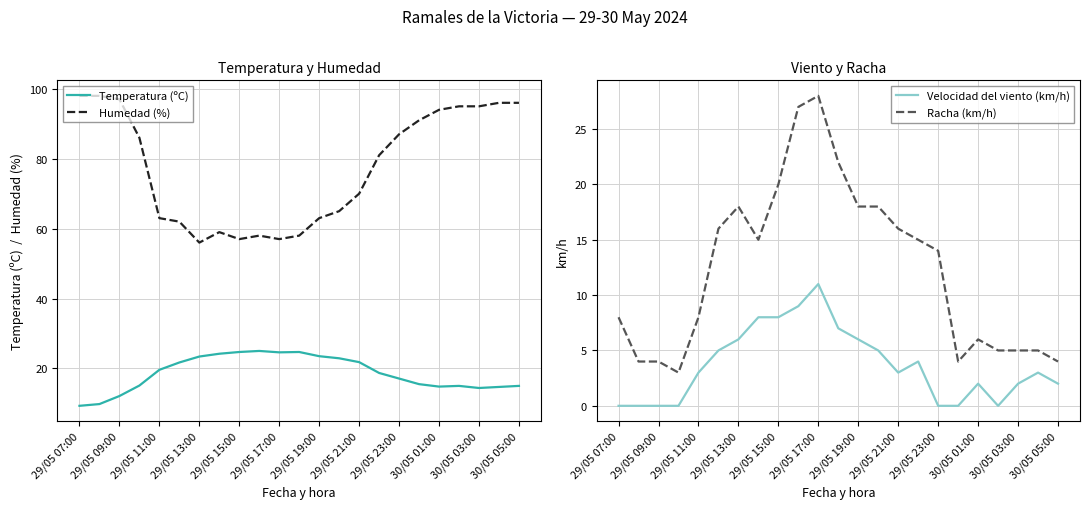

The Humedad (%) series shows 97.0 at 29/05 09:00. True or false?

True